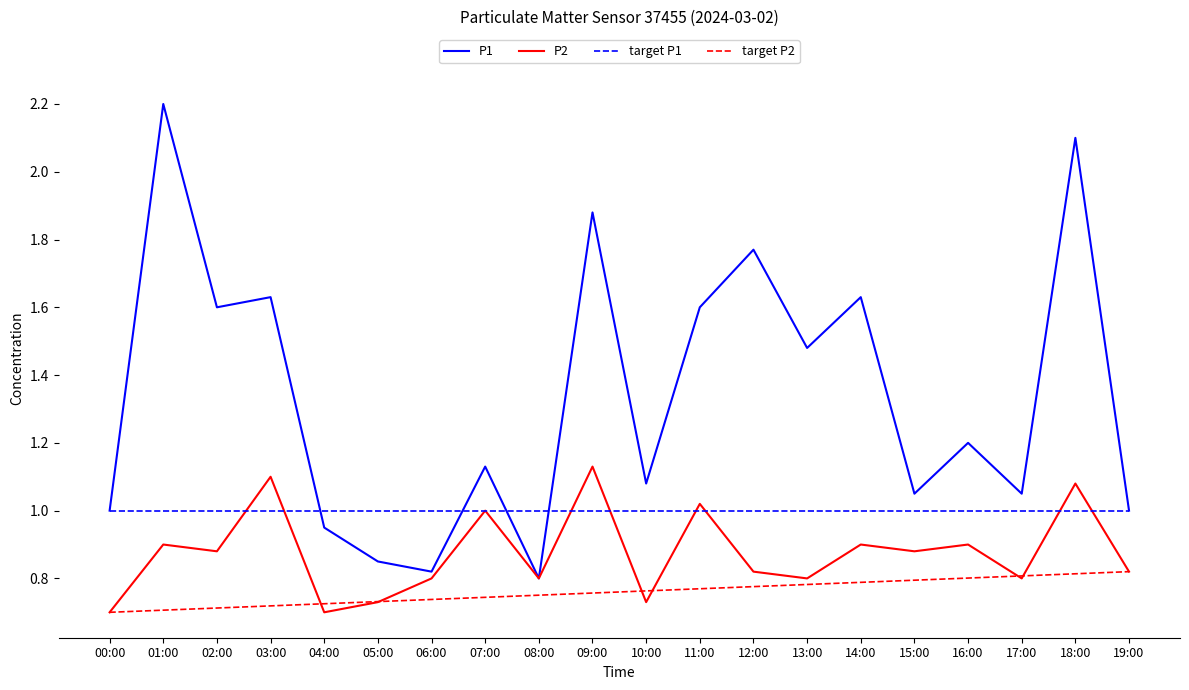

What is the difference between the maximum and minimum values in the target P2 series?

0.1